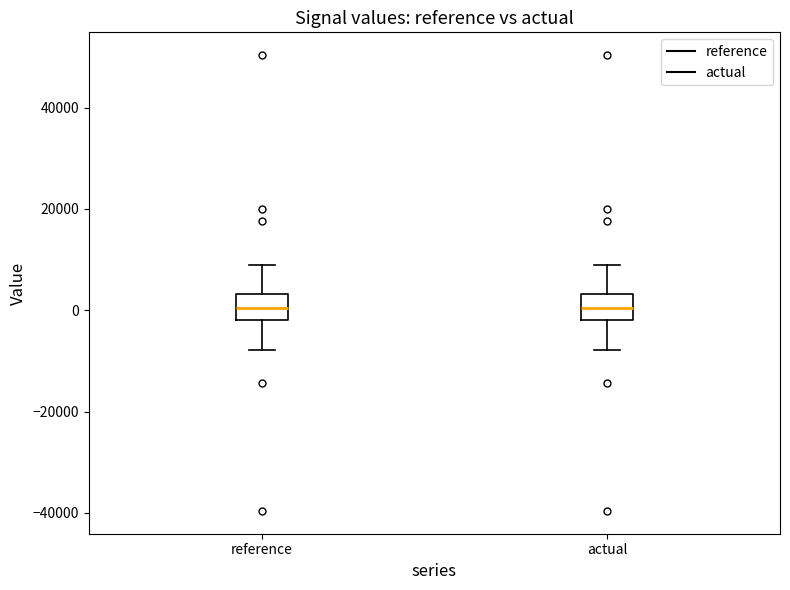

Reading left to right, read every box against the y-axis: the position of its median line, the range the box covers, and the ends of its whiskers. The values are not printed on the chart, so give them approximately, as read against the axis.

reference: median 0, box -2000 to 4000, whiskers -8000 to 10000
actual: median 0, box -2000 to 4000, whiskers -8000 to 10000